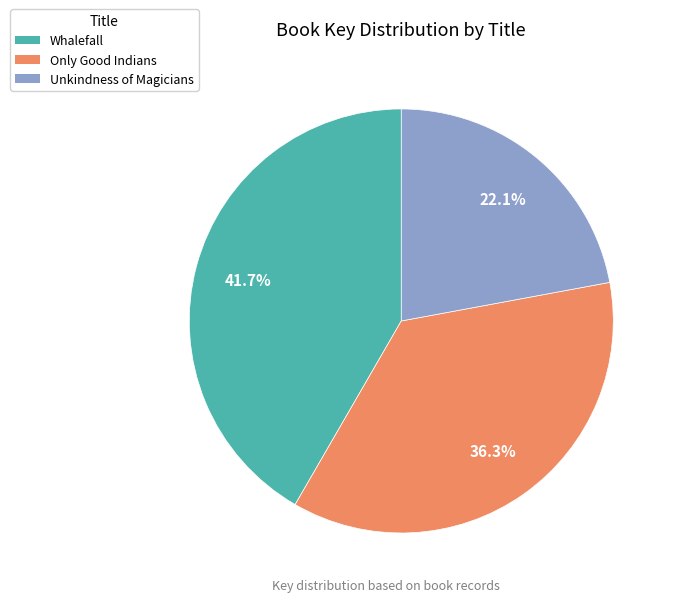

Does any single category account for the majority?

No